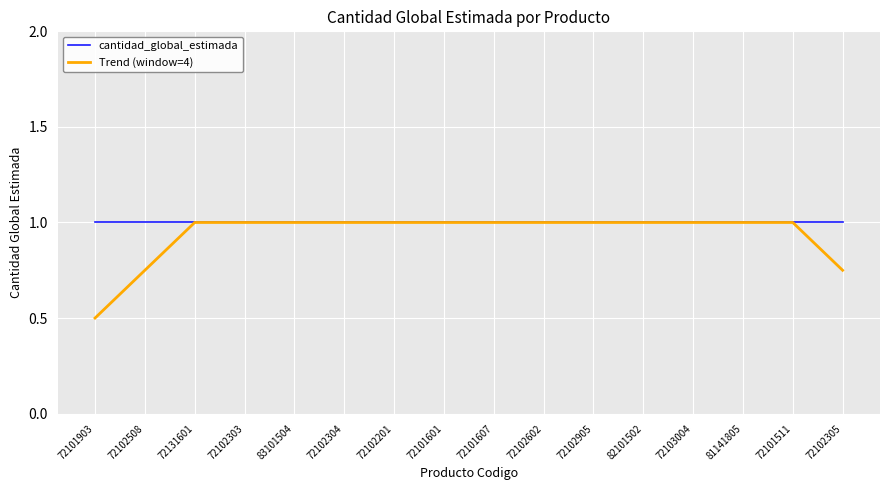

The value of cantidad_global_estimada at 83101504 is 1.0. True or false?

True